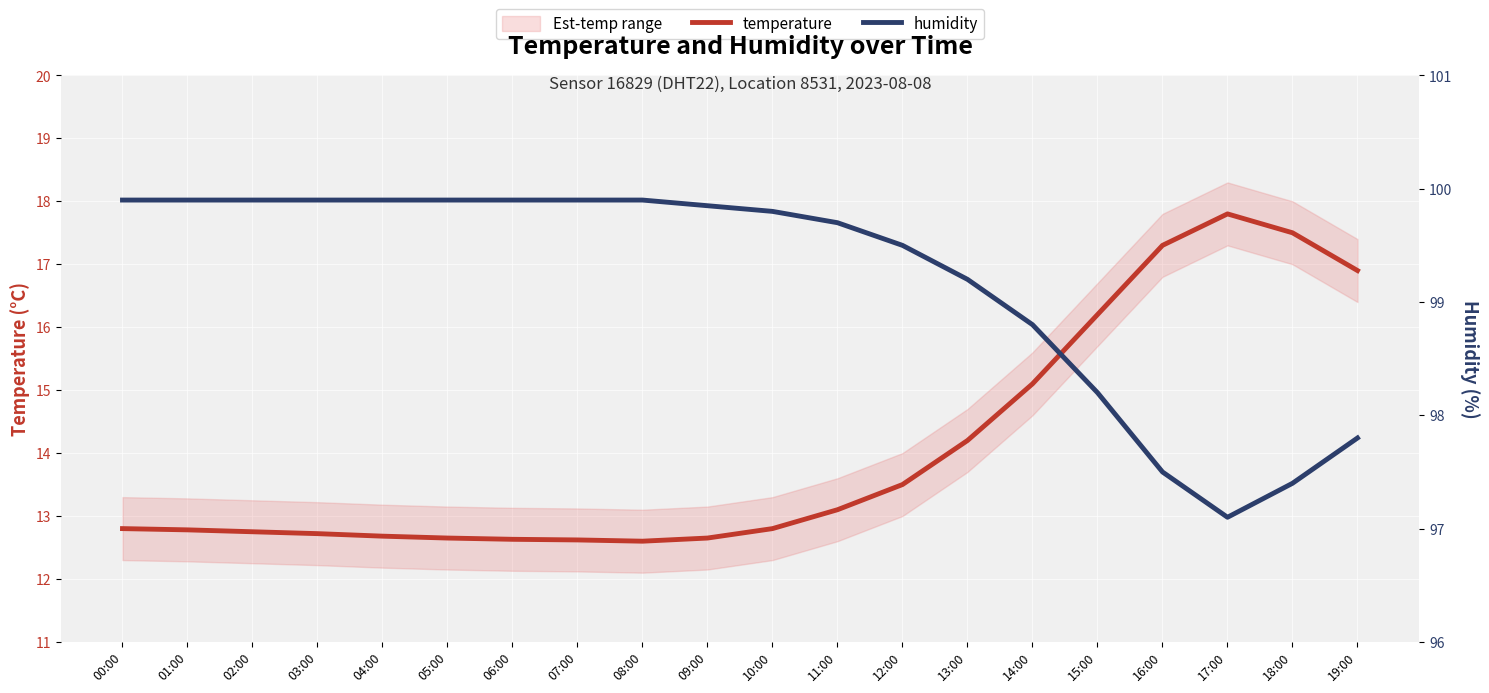

Rank the series at 13:00 from highest to lowest value.

humidity, temperature